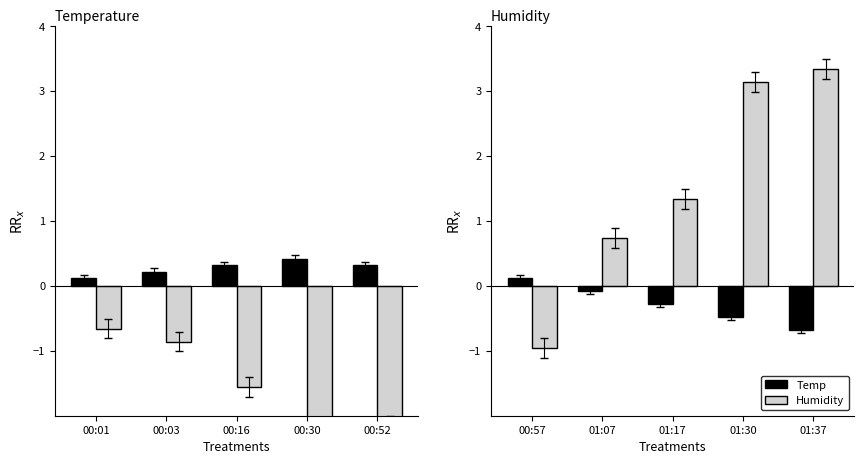

What are all the series names shown in the legend?

Temp, Humidity